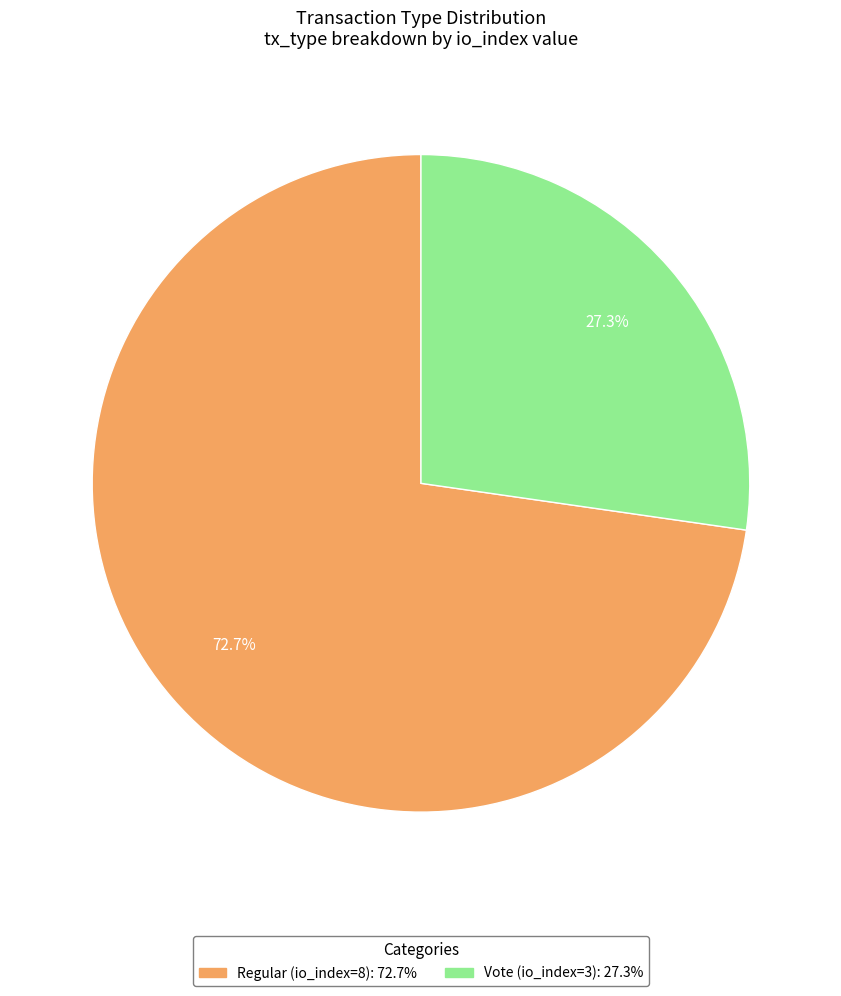

Combined, do Vote (io_index=3) and Regular (io_index=8) account for over 50%?

Yes